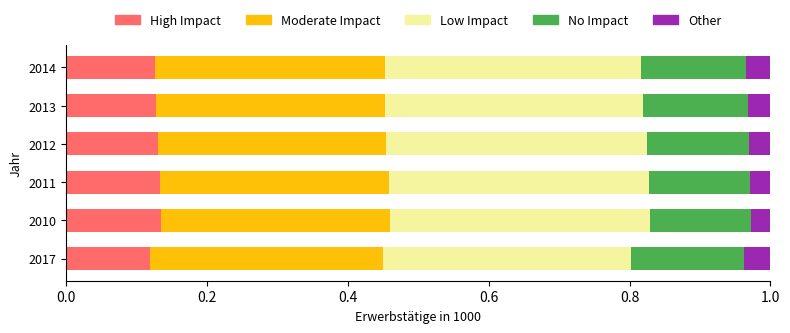

What is the total value across all series at 2010?

1.0